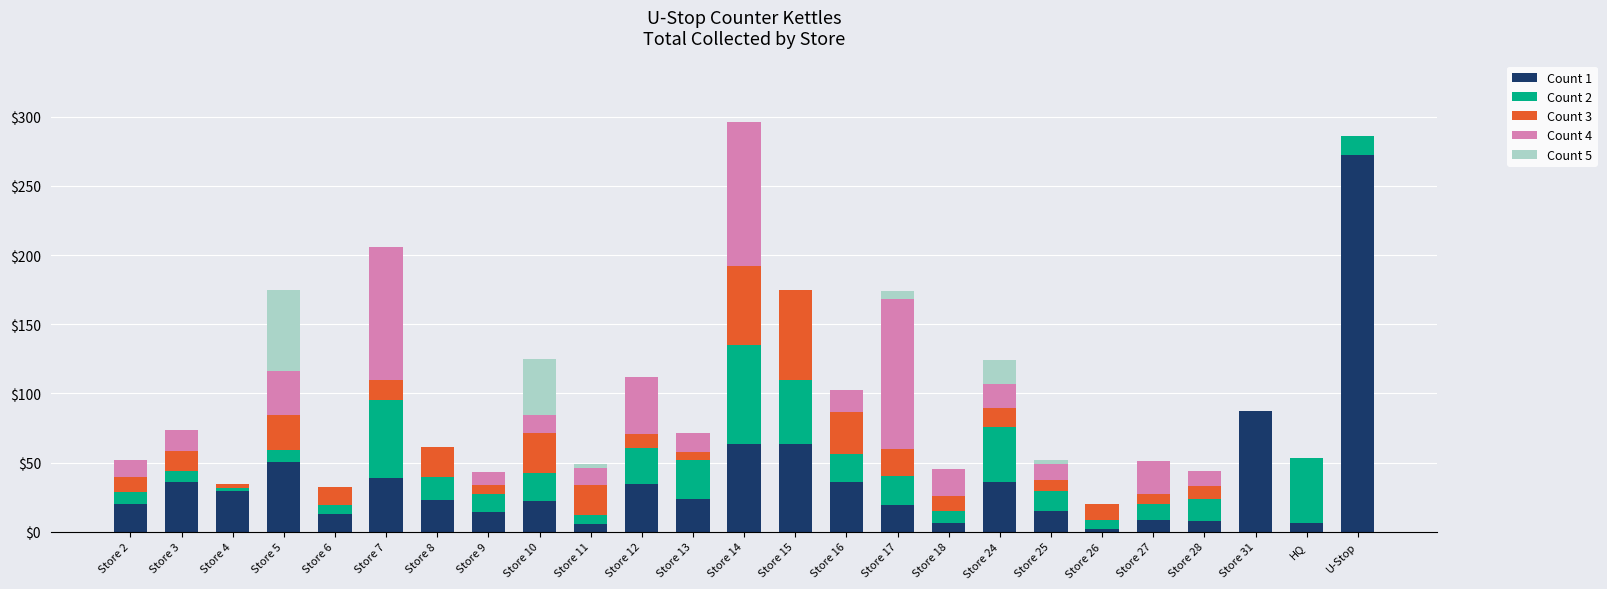

What is the sum of all Count 1 values?

932.3